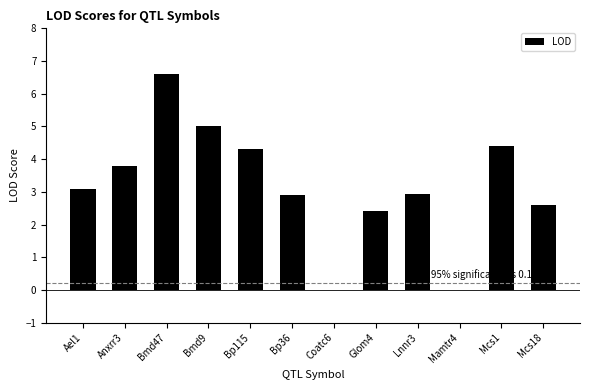

Count the number of categories in the chart.

12